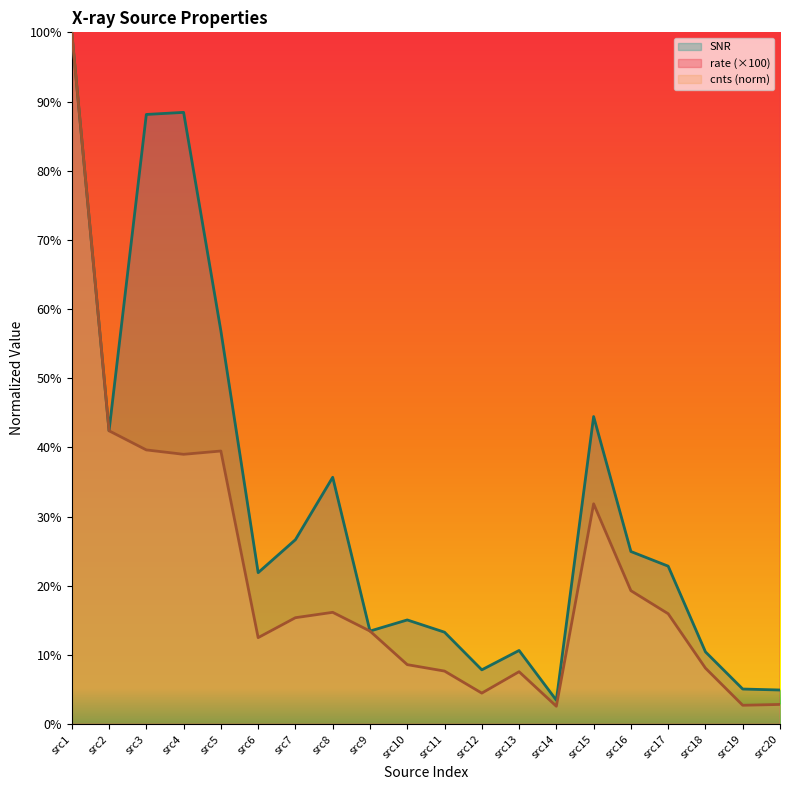

How many interior local peaks does the cnts series have?

4